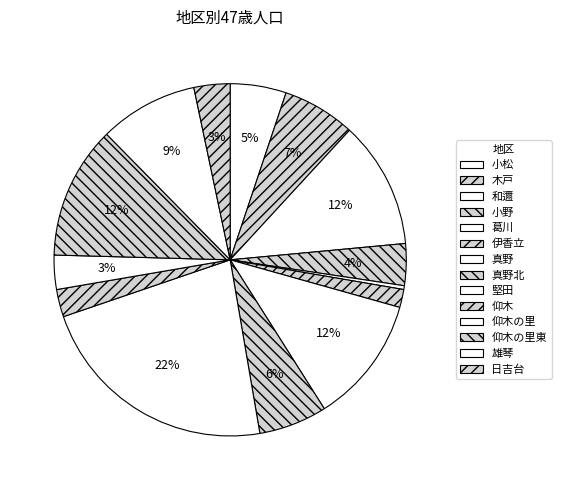

The 小野 slice represents 4% of the pie. True or false?

True